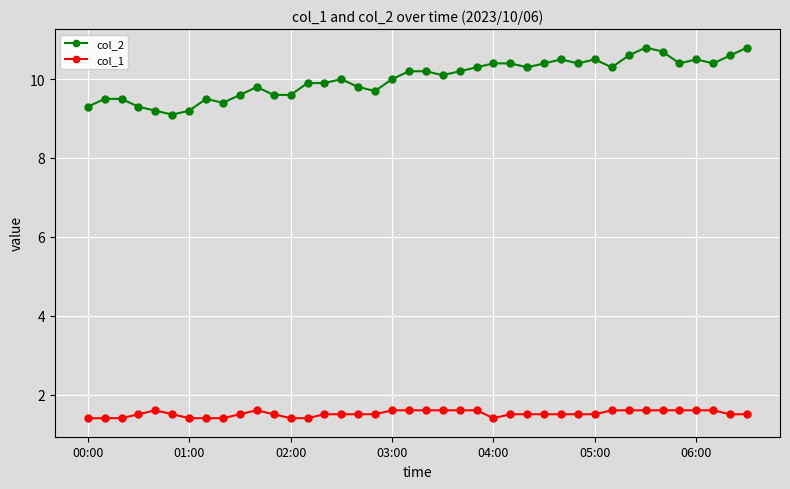

True or false: col_1 and col_2 cross at least once.

False